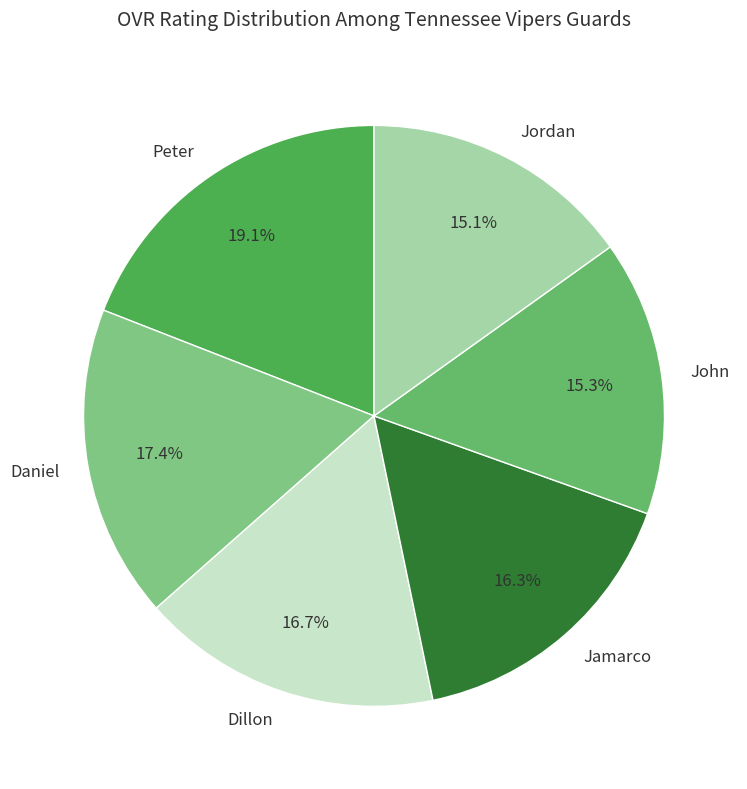

Which category has the biggest portion of the pie?

Peter